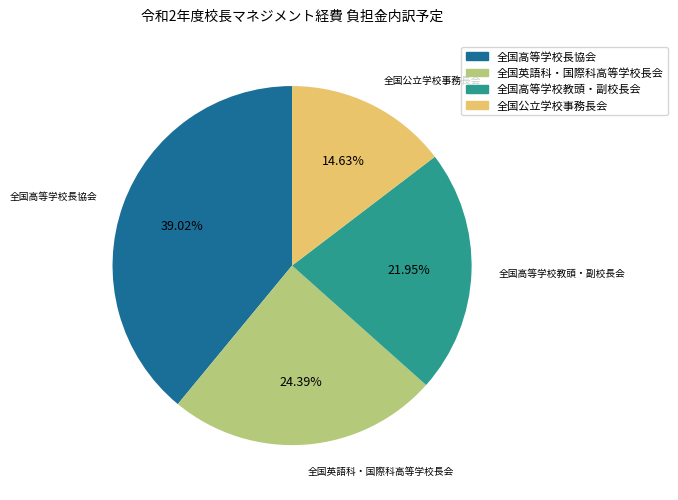

The 全国英語科・国際科高等学校長会 slice represents 39% of the pie. True or false?

False